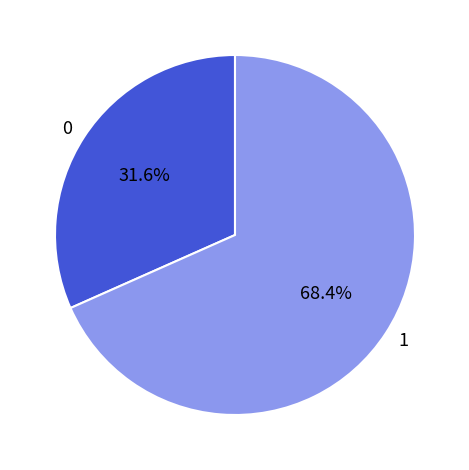

How many segments does this pie chart have?

2